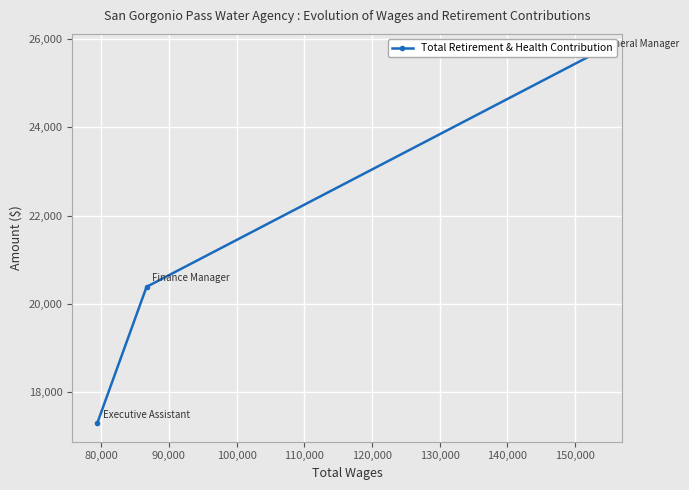

What is the difference between the maximum and second lowest values?

5321